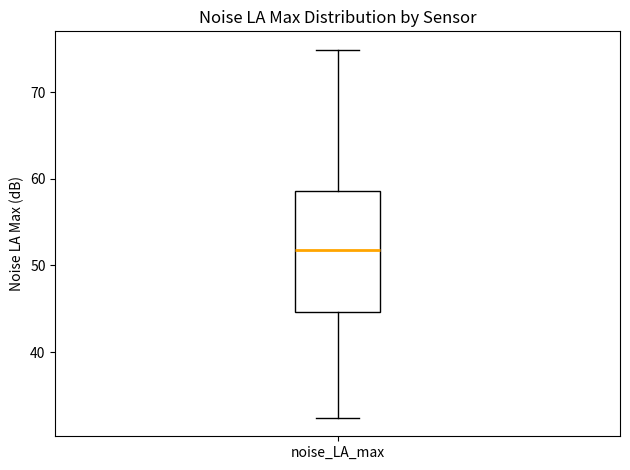

Transcribe this box plot: give where the median line is, the range the box spans, and where the two whiskers end, as read against the y-axis. The values are not printed on the chart, so give them approximately, as read against the axis.

median 52, box 45 to 59, whiskers 32 to 75